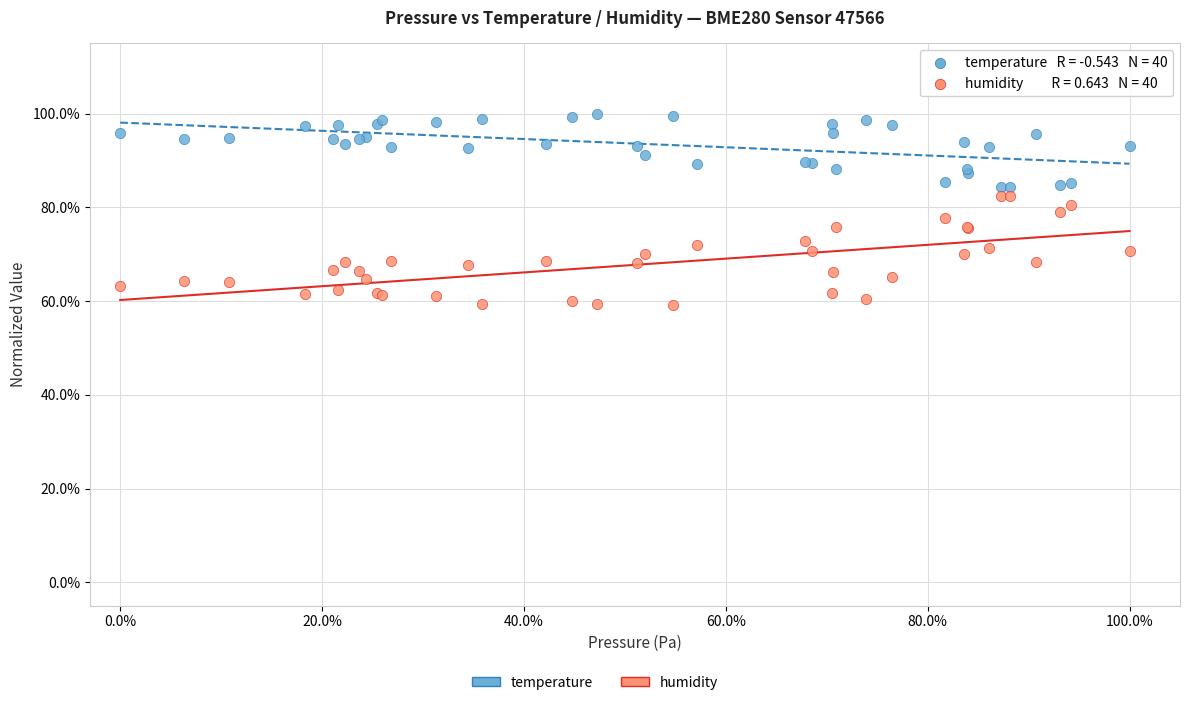

Which series reaches the minimum Y coordinate?

humidity